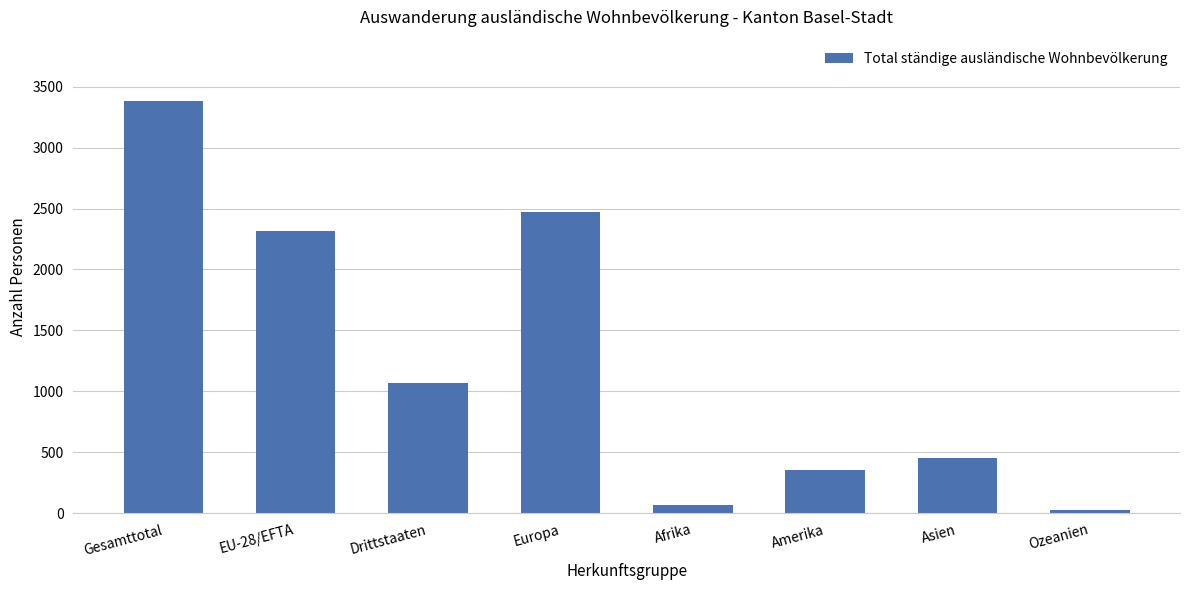

The chart shows a value of 31 at Ozeanien. True or false?

True